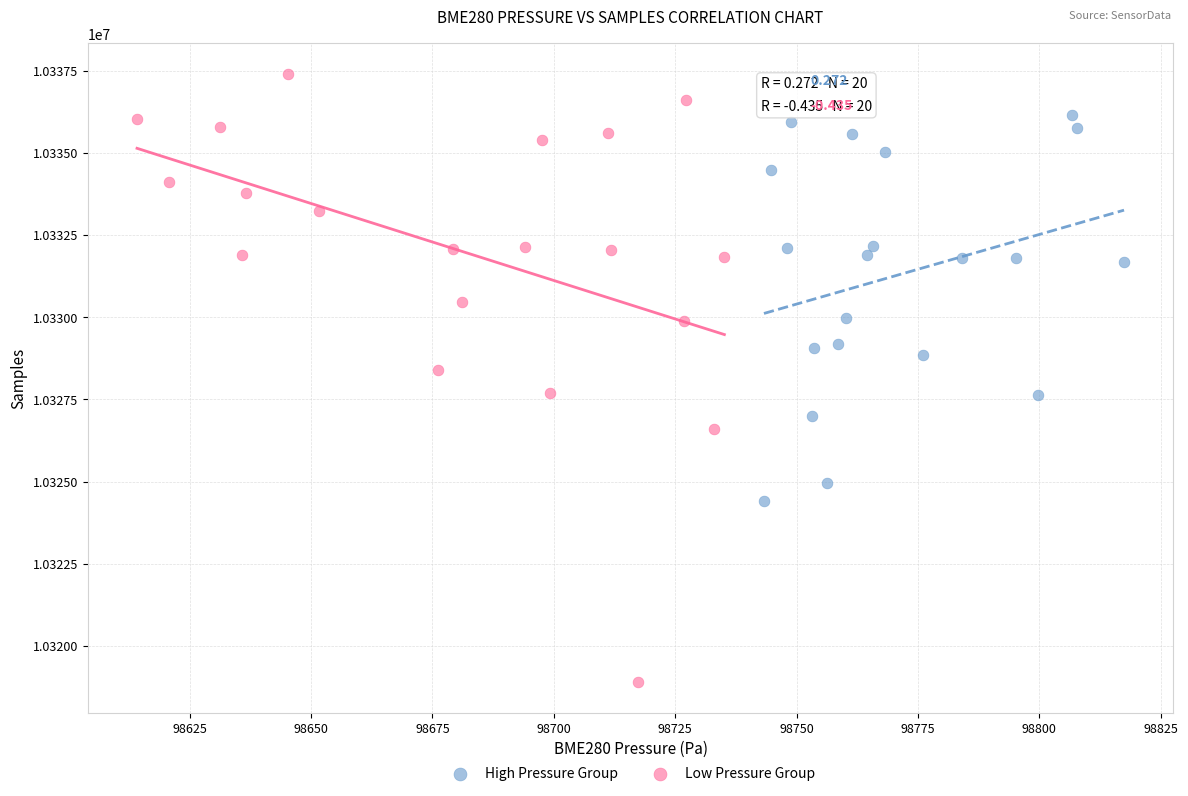

Which series has the widest spread of Y values?

Low Pressure Group